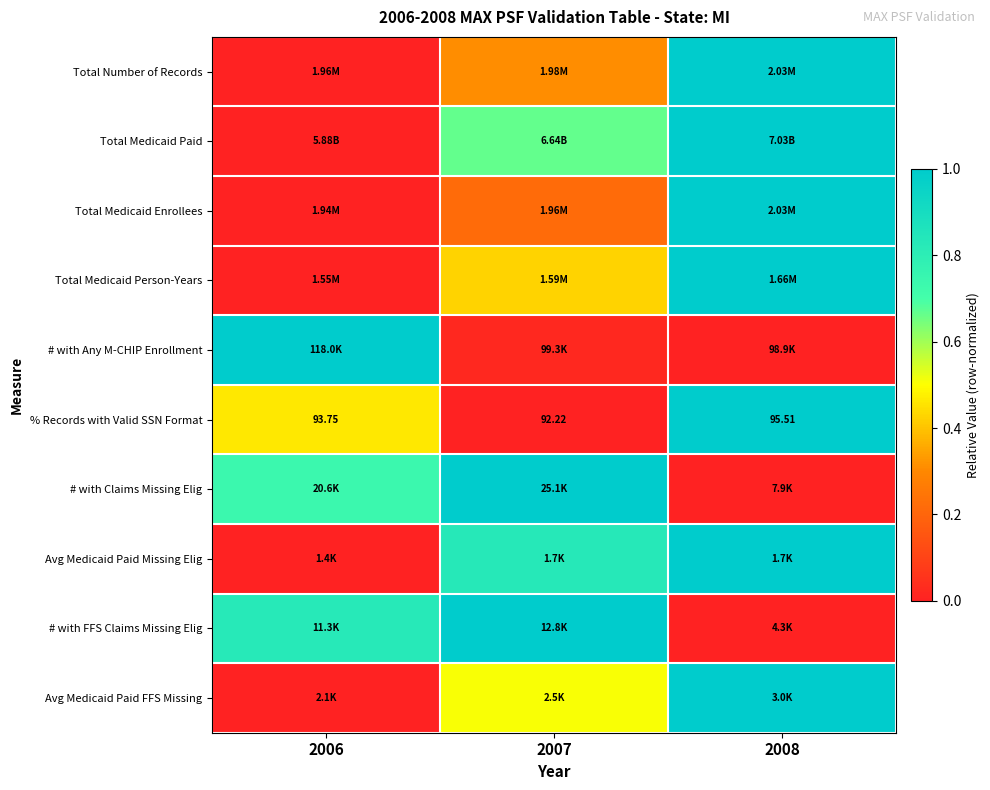

Which has a higher value, 2006 or 2008?

2008